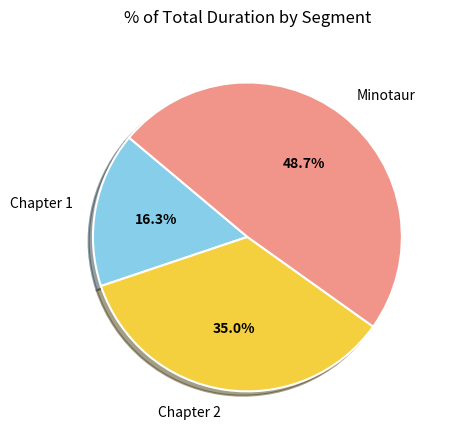

What percentage is the Minotaur slice, to the nearest percent?

49%